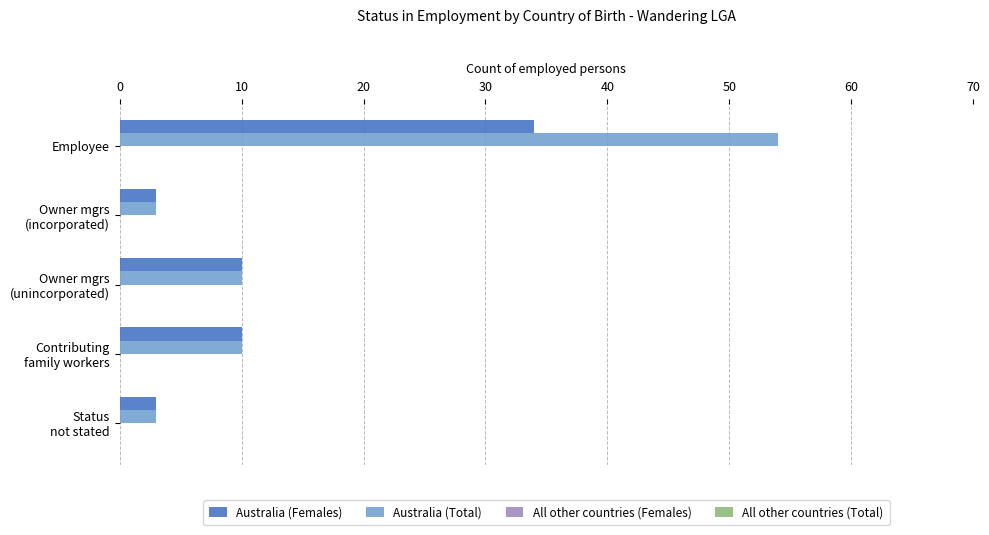

How many Australia (Females) values are between 3 and 10?

4